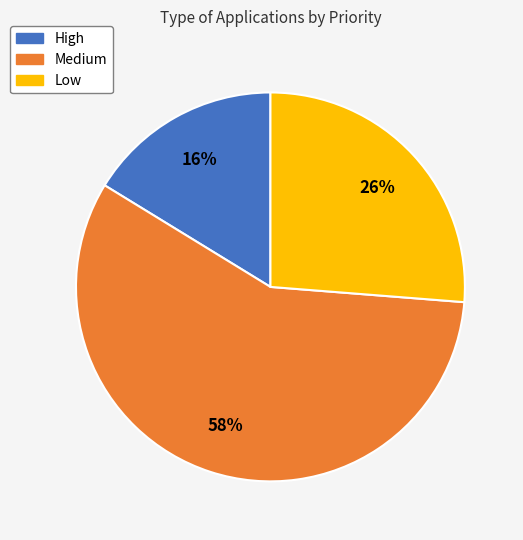

To the nearest percent, what is the average slice percentage?

33%